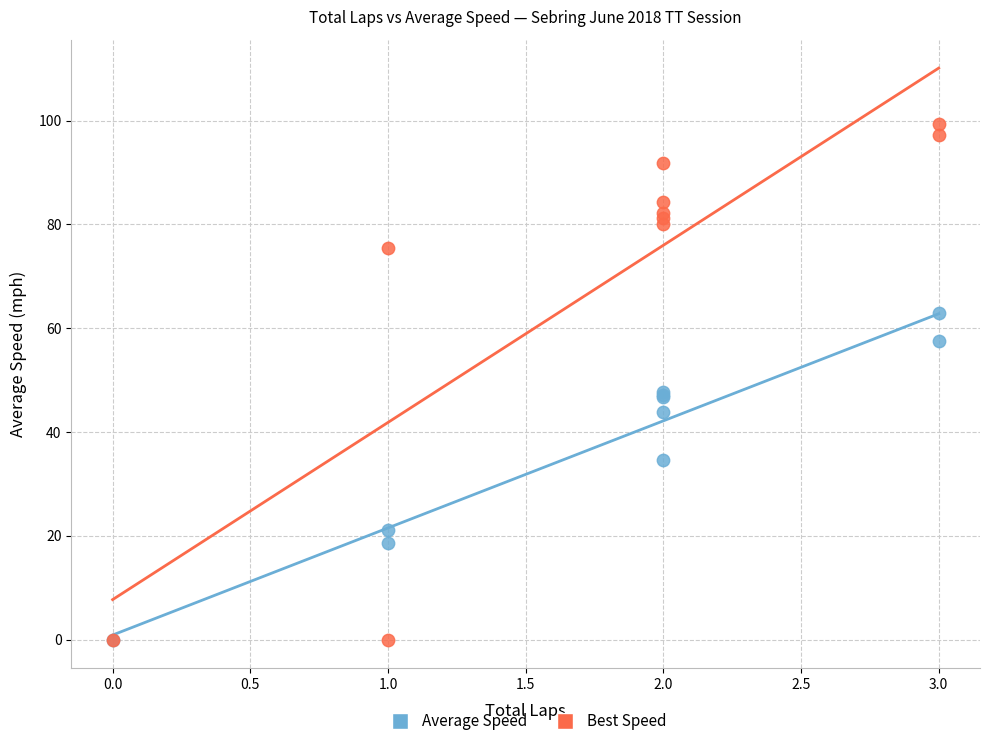

In the Average Speed series, what Y value is closest to 31?

34.7